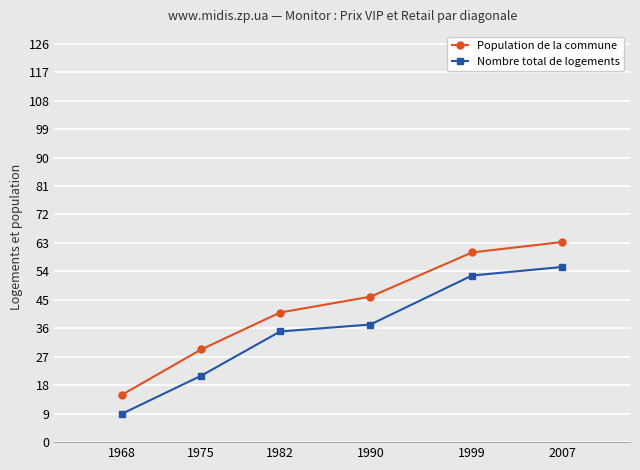

At which category is the sum across all series the highest?

2007